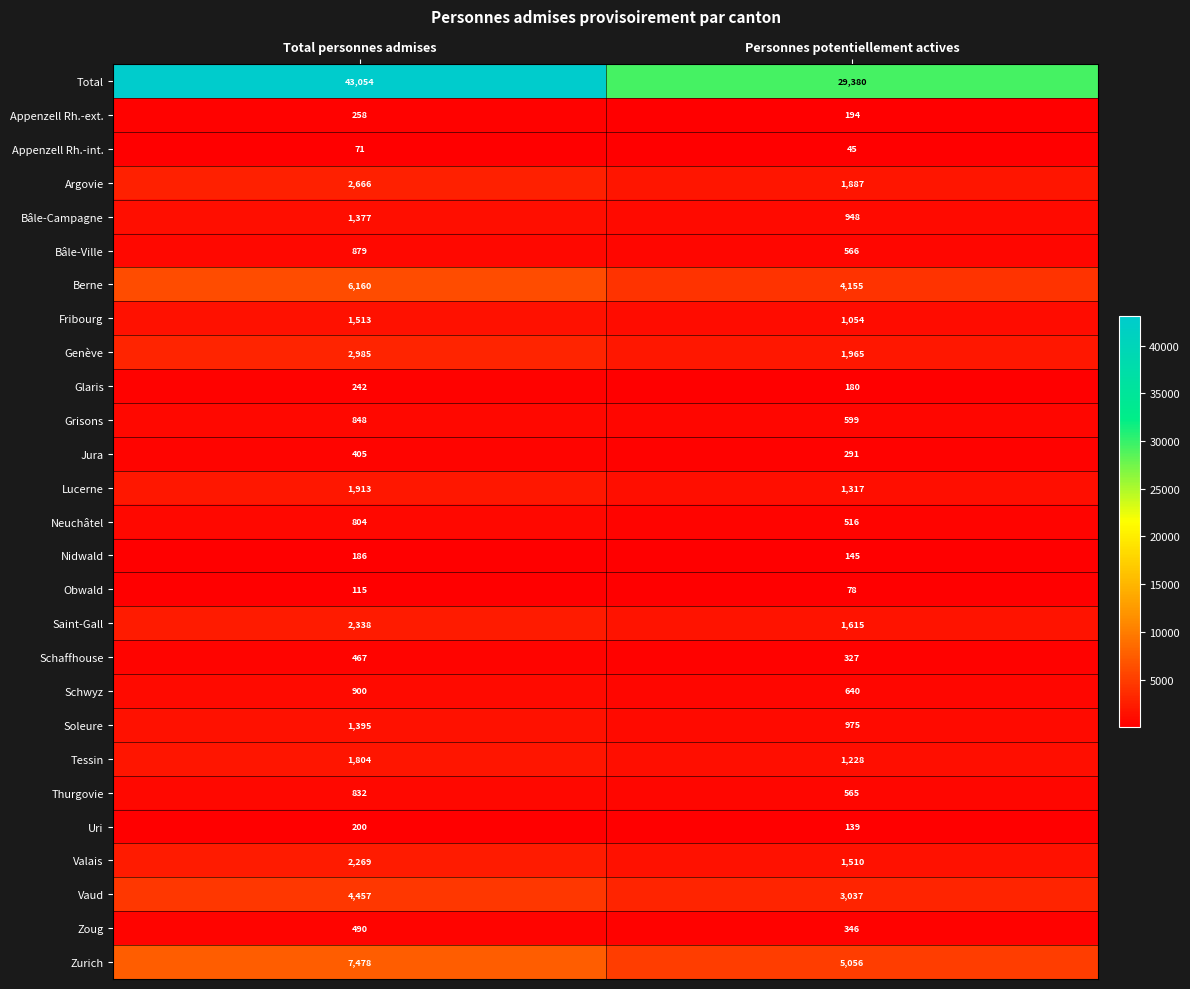

Between Total personnes admises and Personnes potentiellement actives, which series saw the biggest shift?

Total